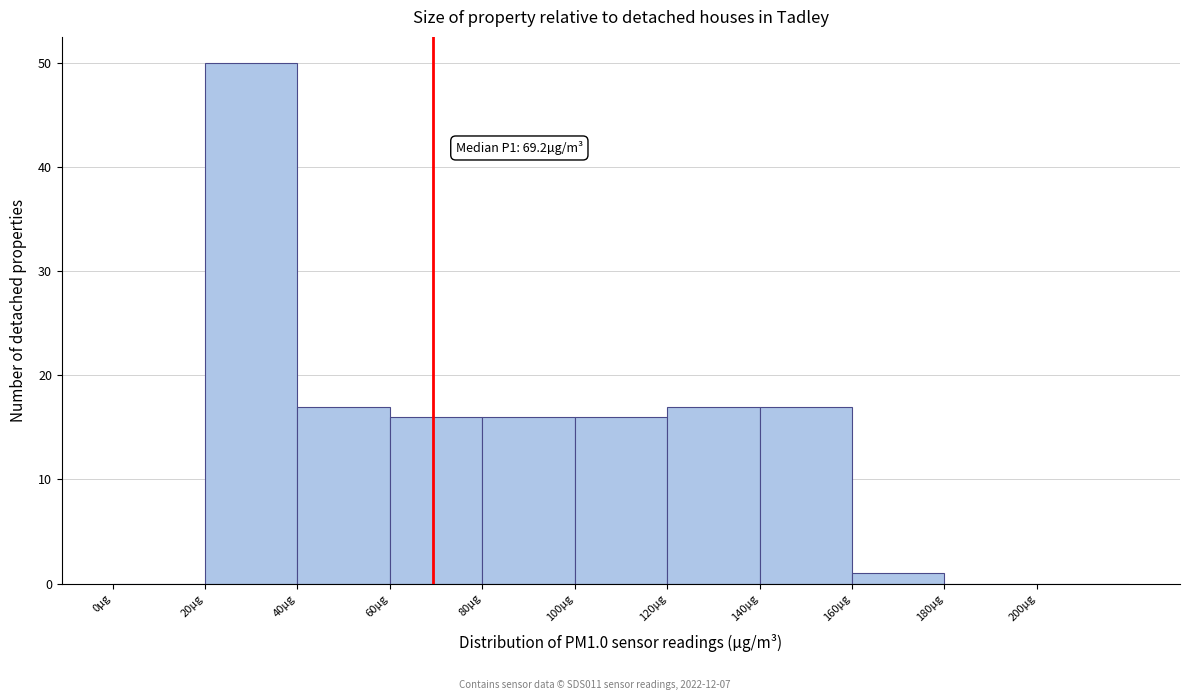

Which range on the x-axis has the tallest bar?

20 to 40